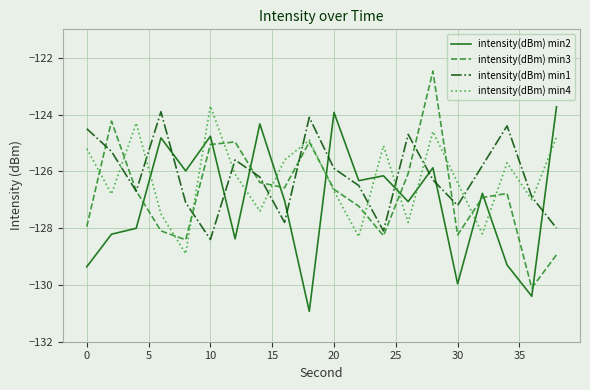

What is the minimum value for intensity(dBm) min4?

-128.9